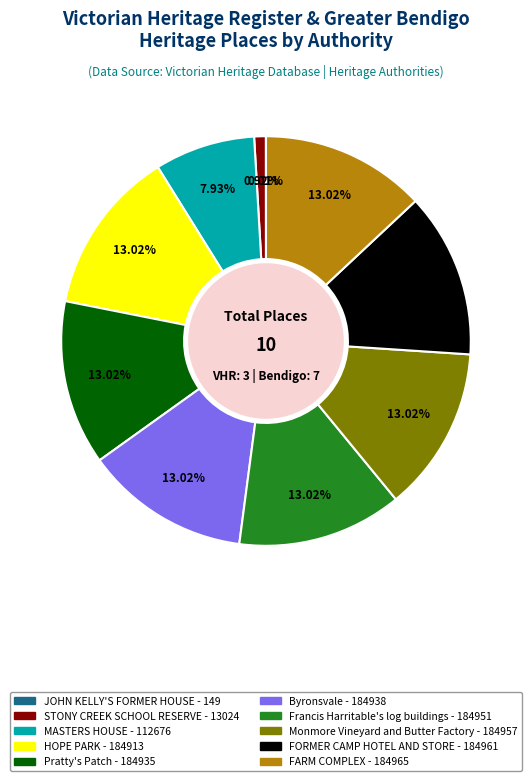

How much of the chart is everything except STONY CREEK SCHOOL RESERVE?

99.1%